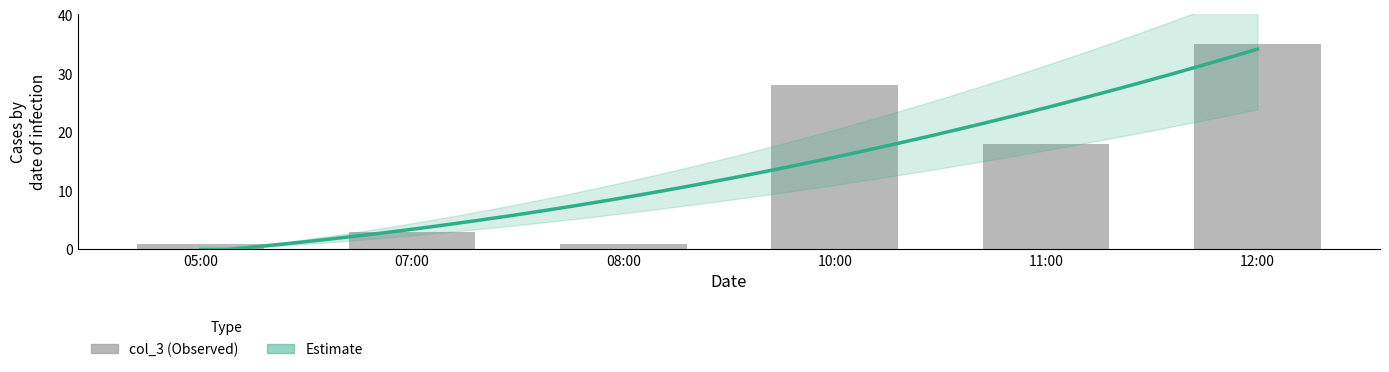

Where is the data nearest to the value 18?

11:00